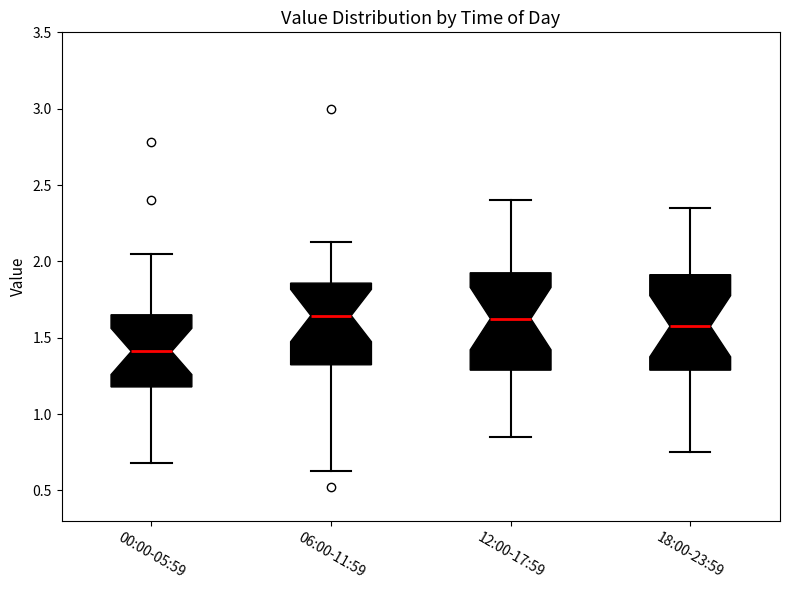

Where does the lower whisker of the box for 06:00-11:59 end on the y-axis? The values are not printed on the chart, so give them approximately, as read against the axis.

0.65